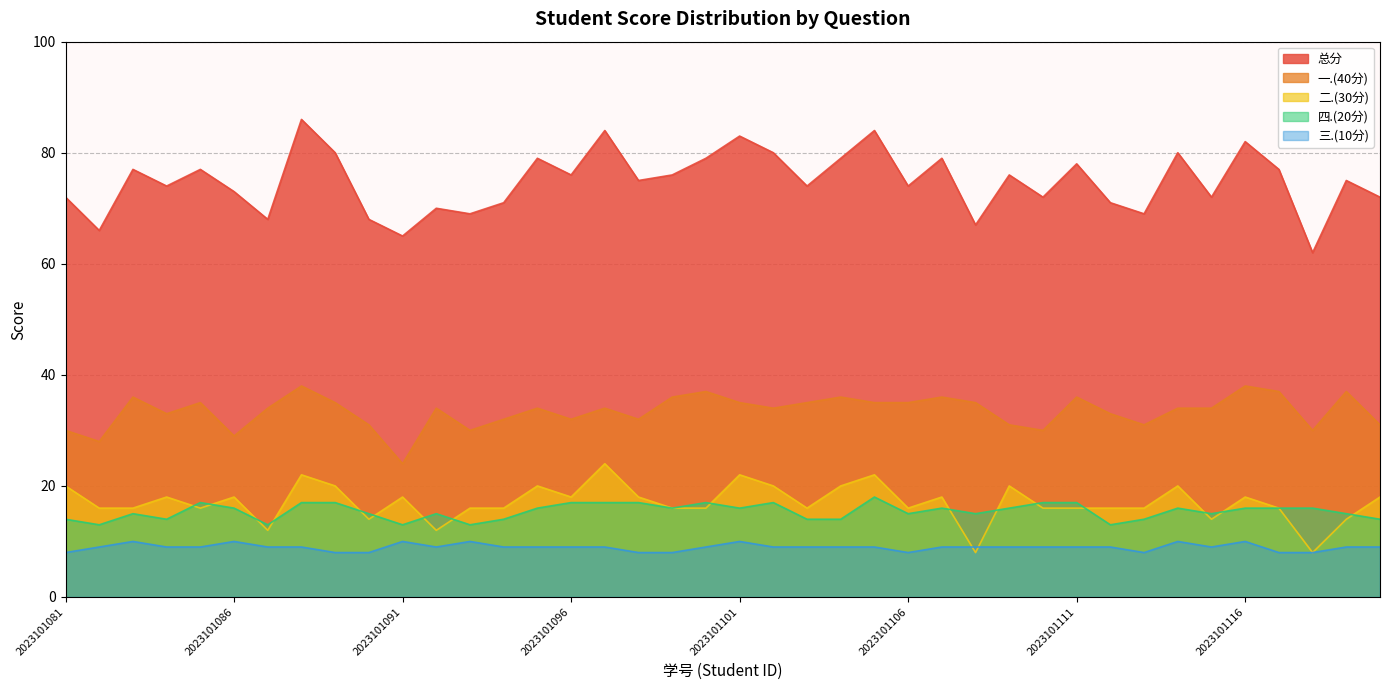

What is the minimum value shown in the chart?

8